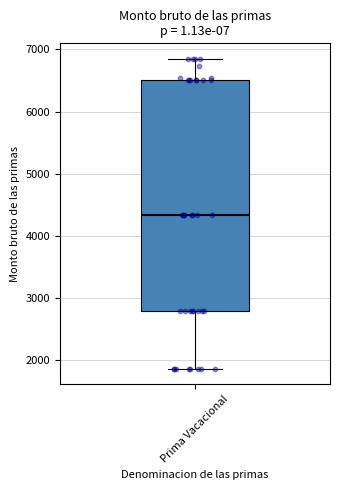

Read this box plot against the y-axis: the position of the median line, the range covered by the box, and the ends of both whiskers. The values are not printed on the chart, so give them approximately, as read against the axis.

median 4300, box 2800 to 6500, whiskers 1900 to 6800